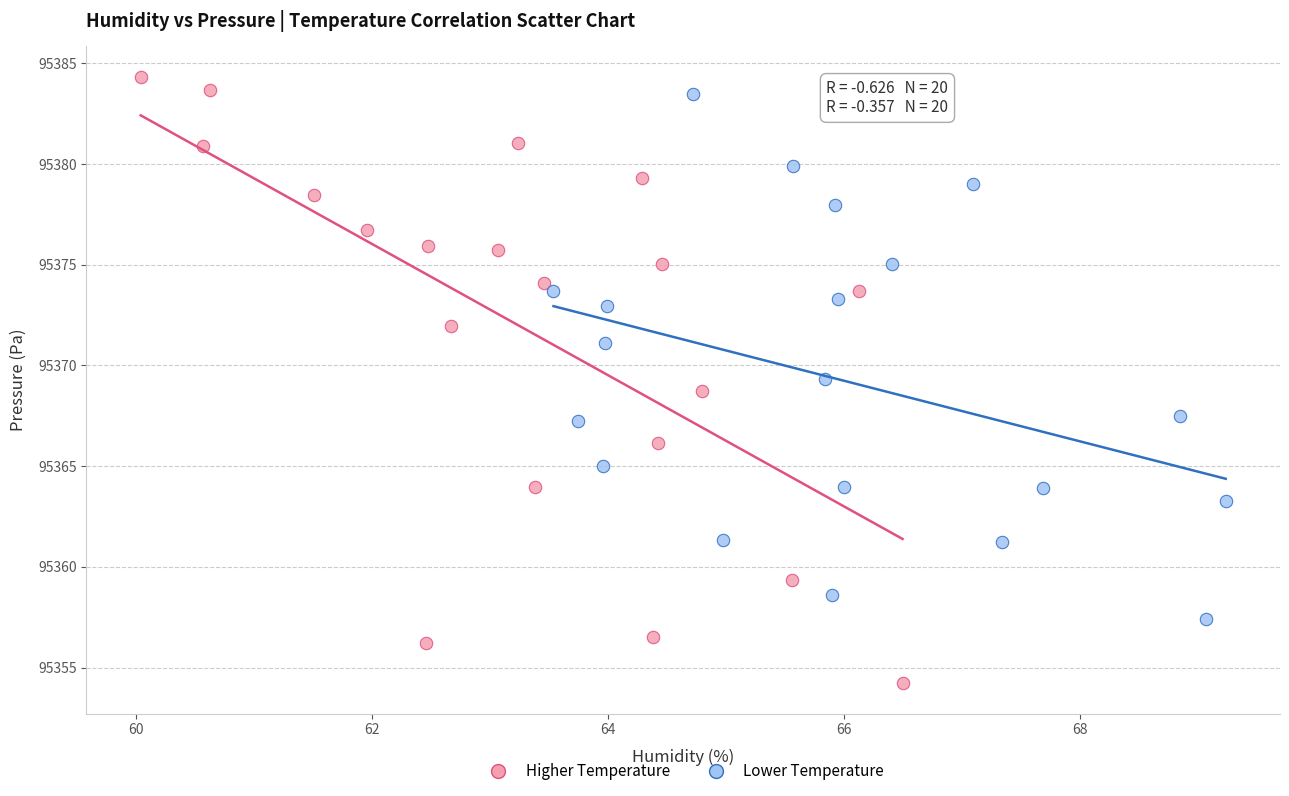

Which series has the largest Y range (max minus min)?

Higher Temperature